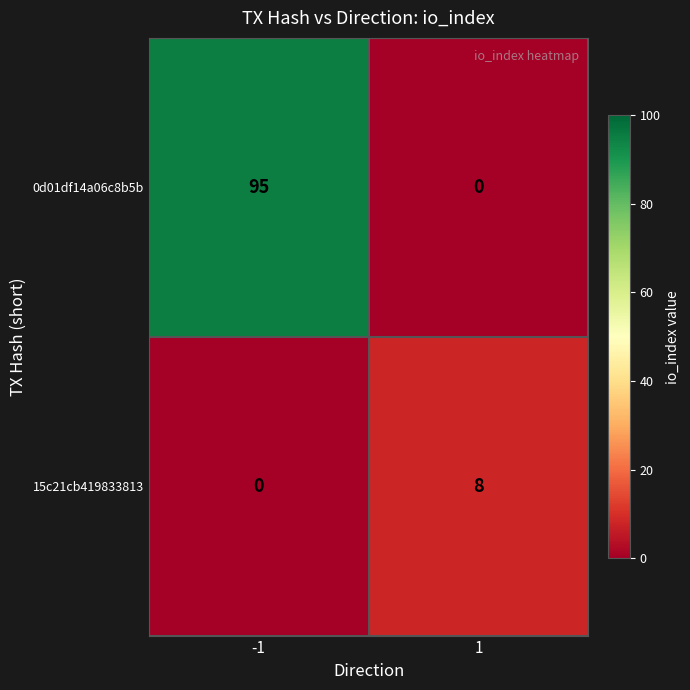

Reading right to left, what are all the values shown in this chart?

0d01df14a06c8b5b: 0	95
15c21cb419833813: 8	0